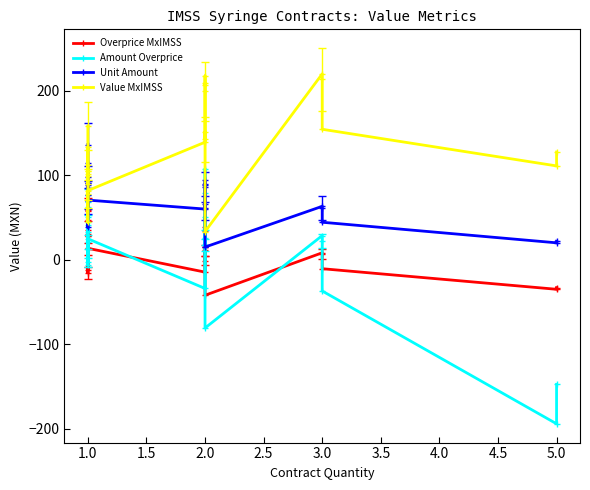

True or false: Overprice MxIMSS and Unit Amount cross at least once.

False